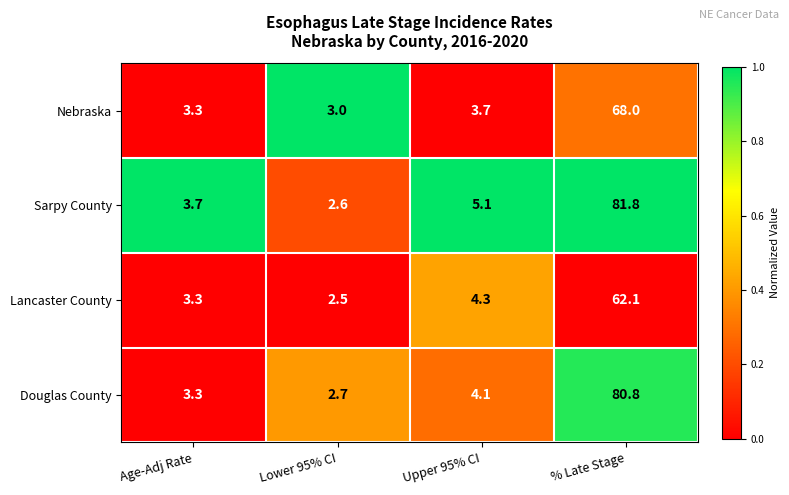

Is it true that Sarpy County equals 5.1 at Upper 95% CI?

True